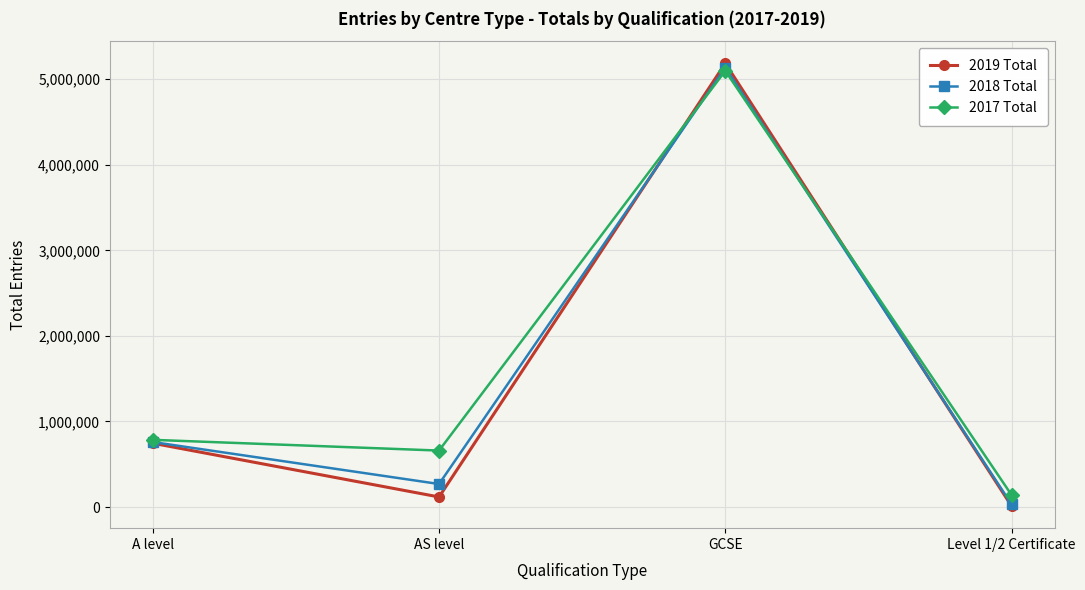

At how many categories does at least one series exceed 291454?

3